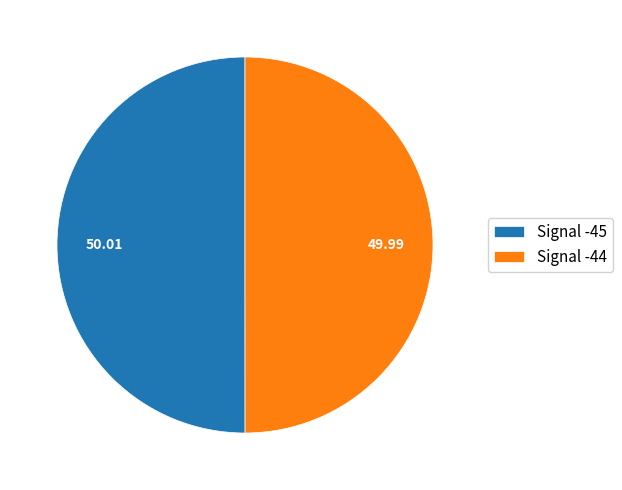

Approximately how many times larger is the value at Signal -45 compared to Signal -44?

1.0